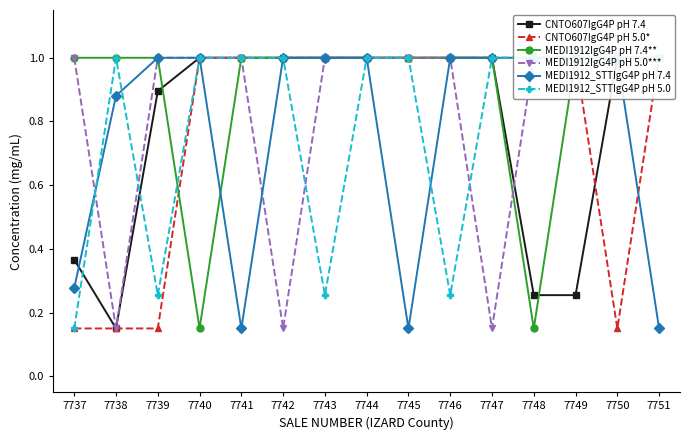

Is it true that MEDI1912IgG4P pH 5.0*** equals 1.6 at 7749?

False